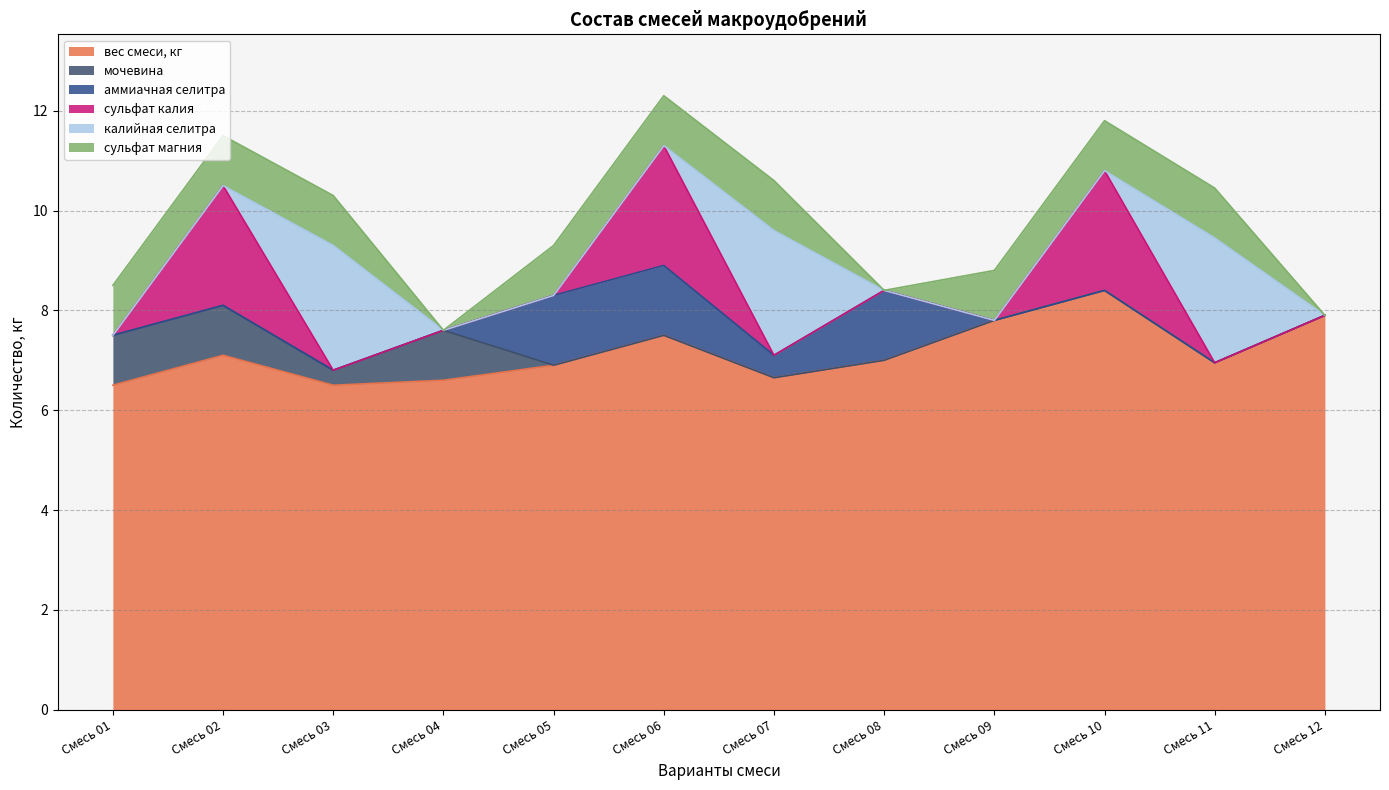

What is the spread (max minus min) of values at Смесь 10?

8.4